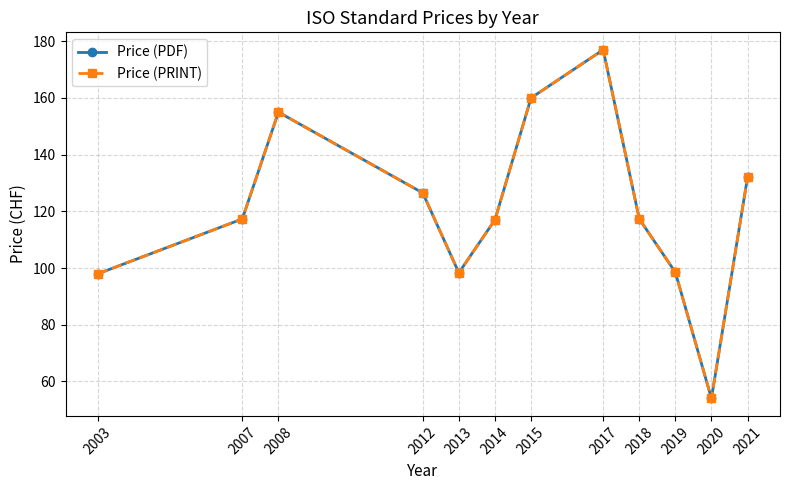

Is this an area chart (filled region under the line)?

No